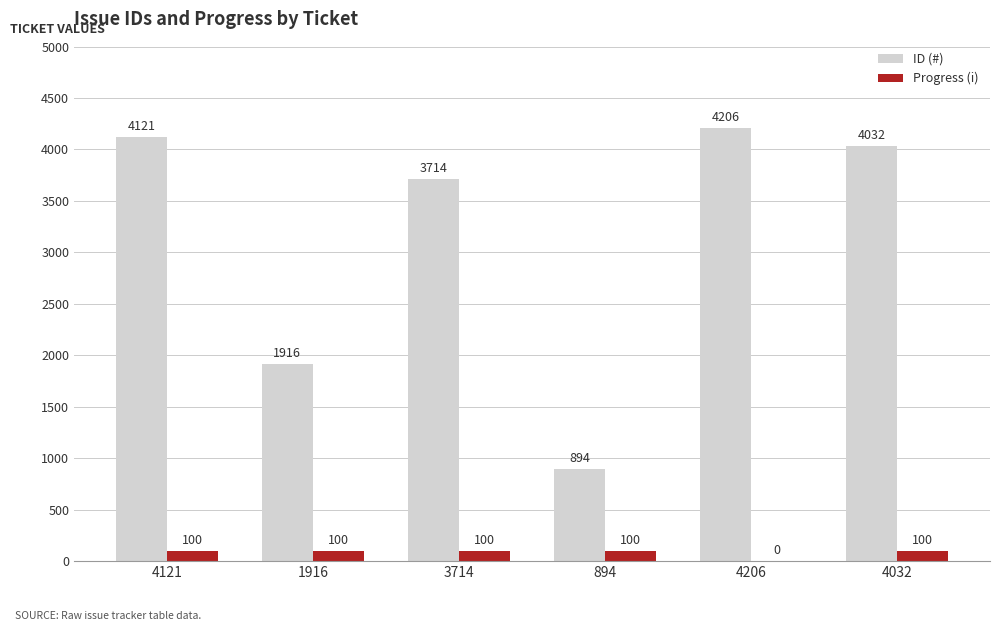

At which category is the sum across all series the highest?

4121